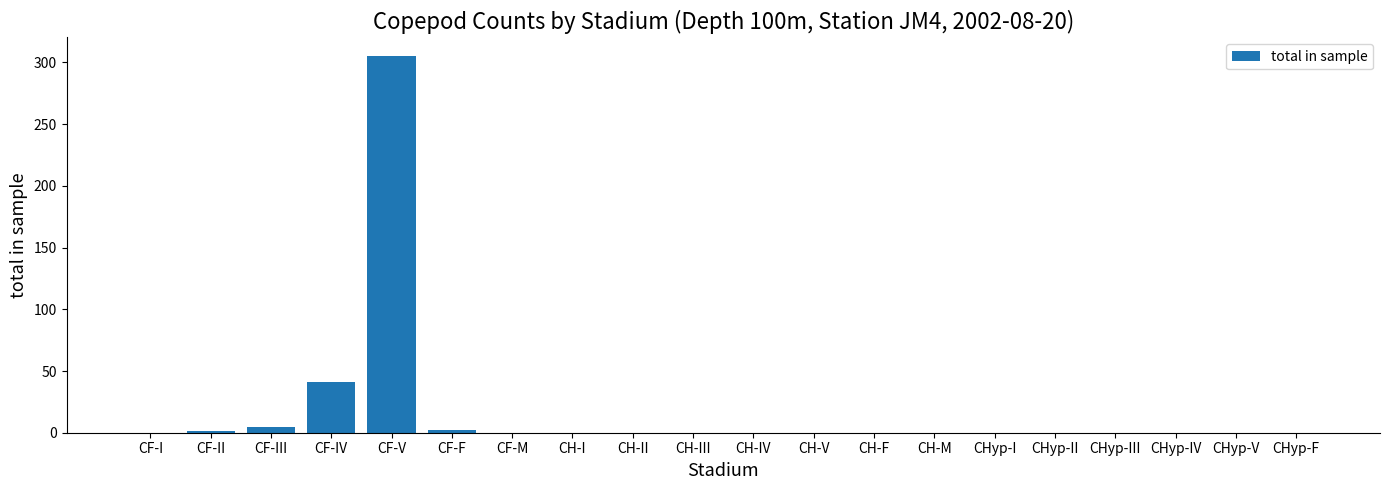

What is the change in value from CF-V to CHyp-V?

-305